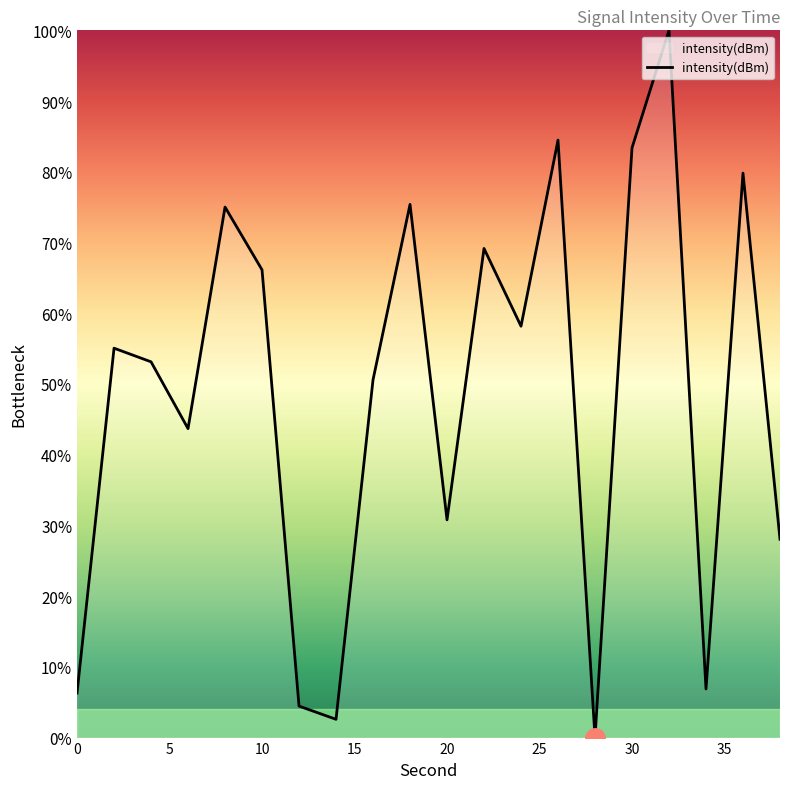

What is the average value?

48.7